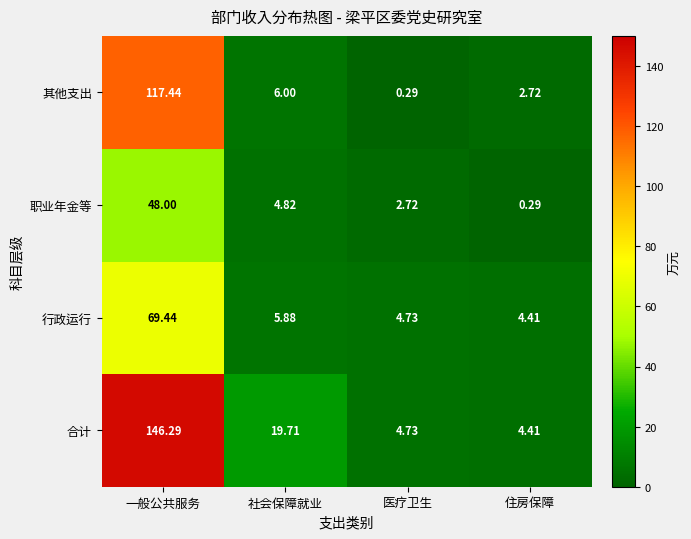

Where does the 其他支出 series first go above 6?

一般公共服务